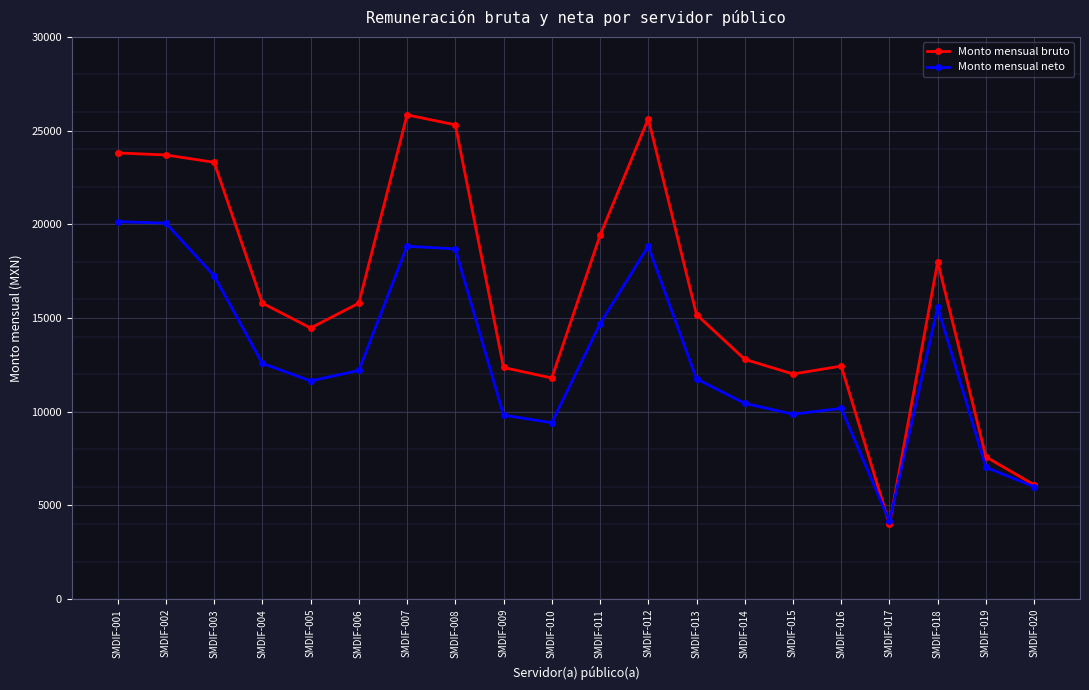

Which category has the lowest value across all series?

SMDIF-017